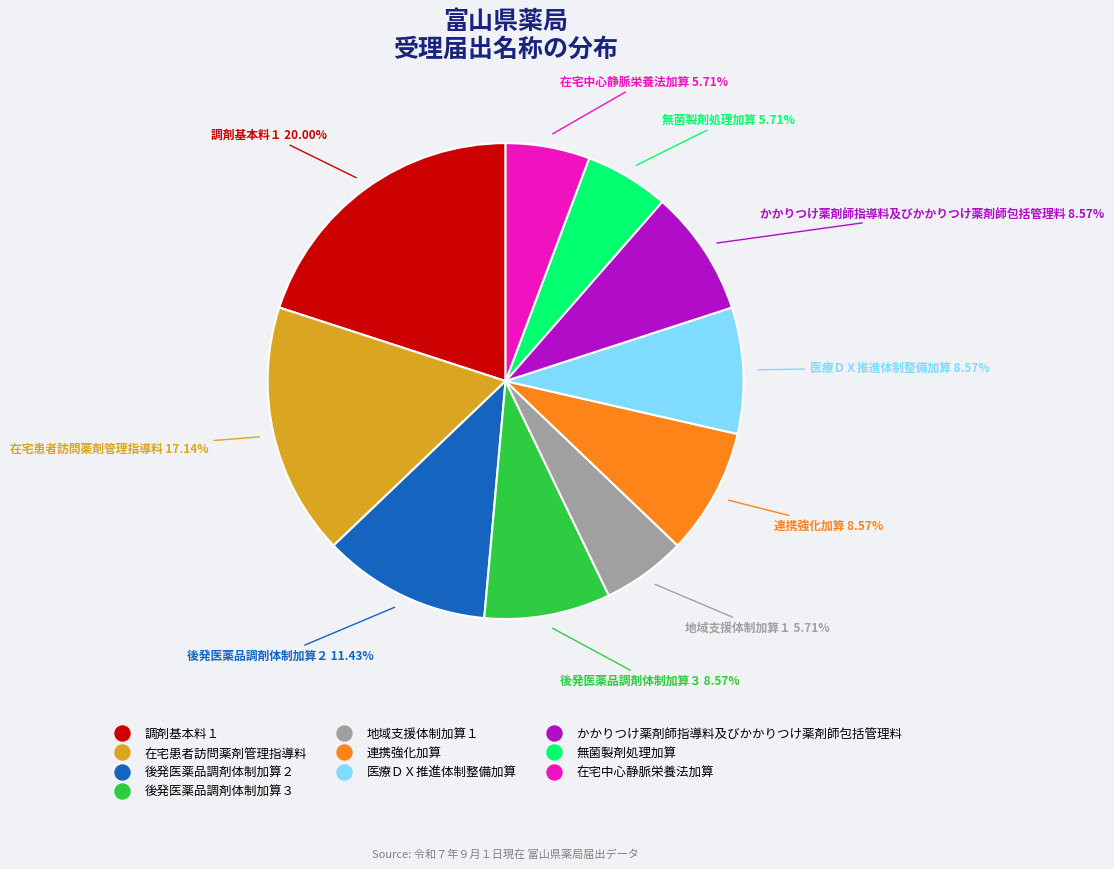

Count the number of slices in the pie.

10